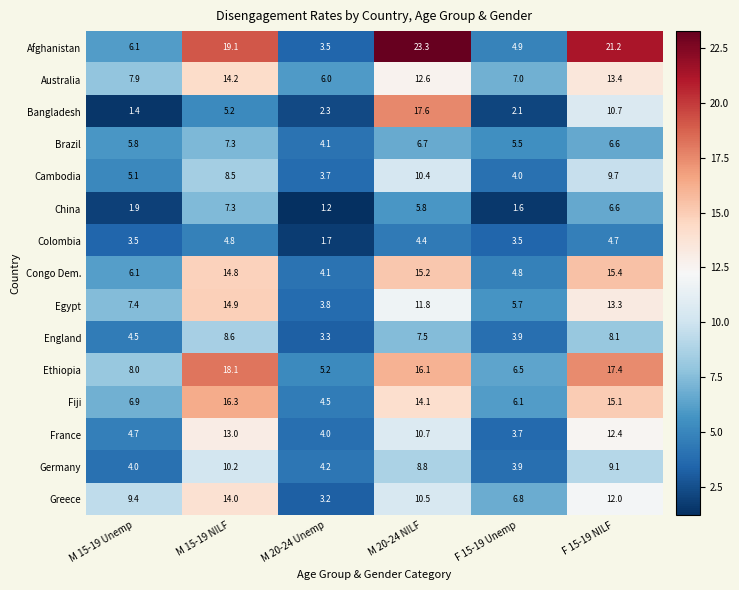

How many series are shown in this chart?

15